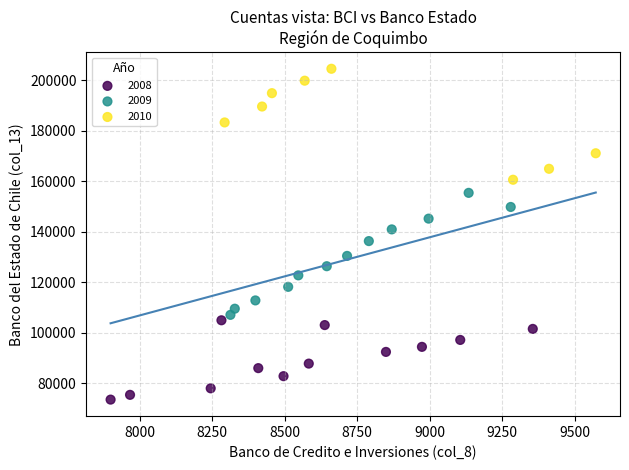

Which series has the widest spread of Y values?

2009